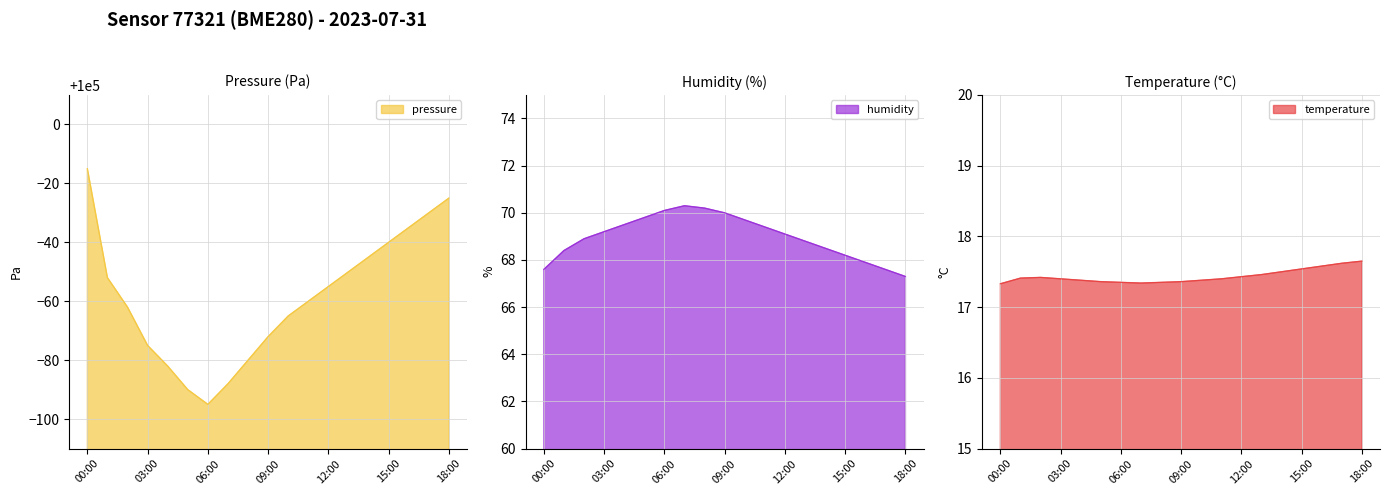

What is the lowest value of the pressure series?

99905